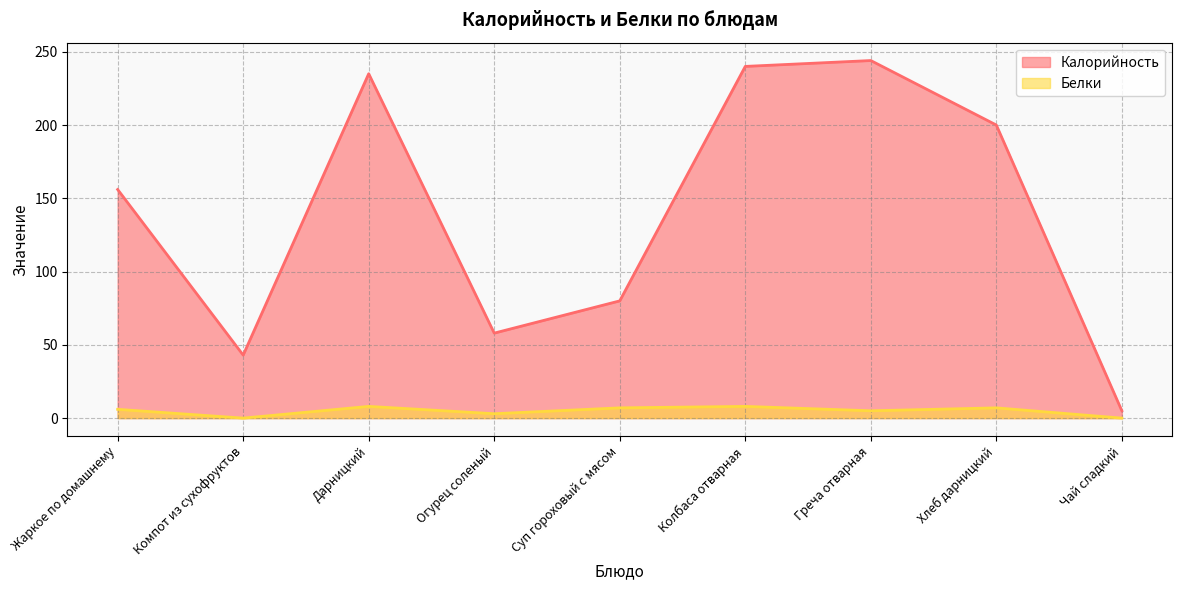

Which has a higher value, Греча отварная or Огурец соленый?

Греча отварная